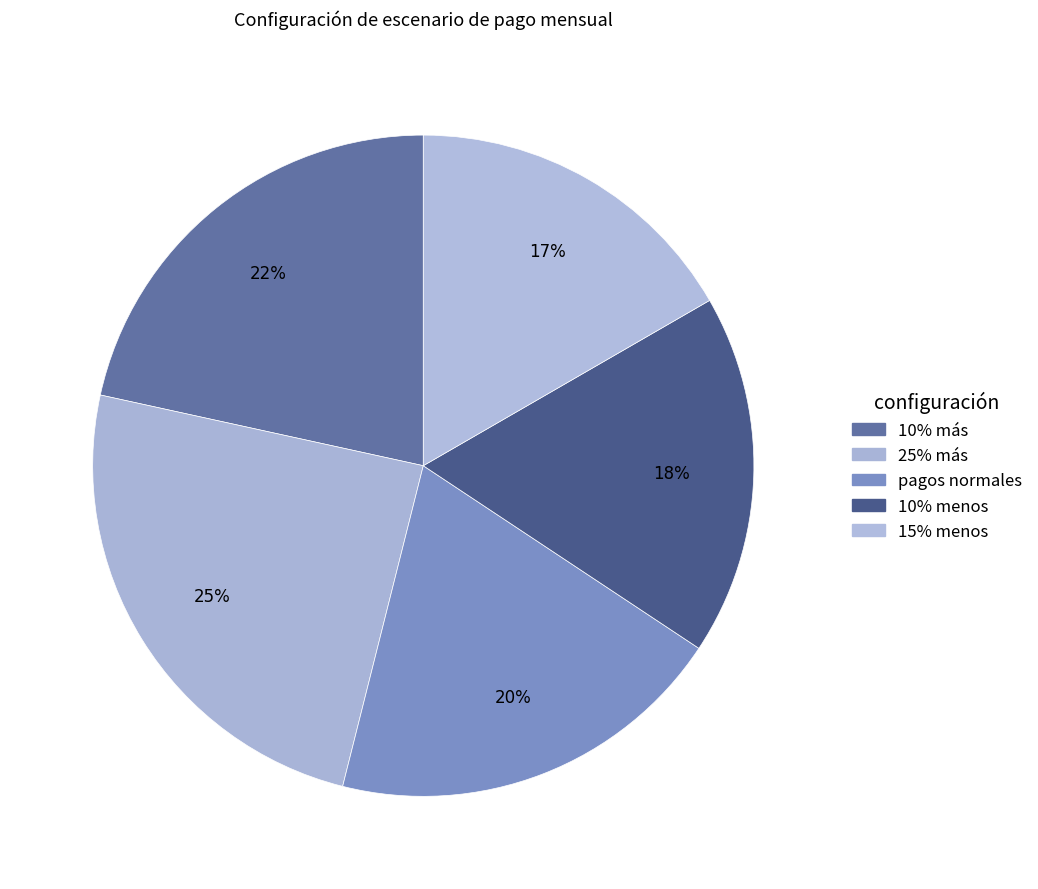

True or false: 25% más accounts for 39% of the total.

False